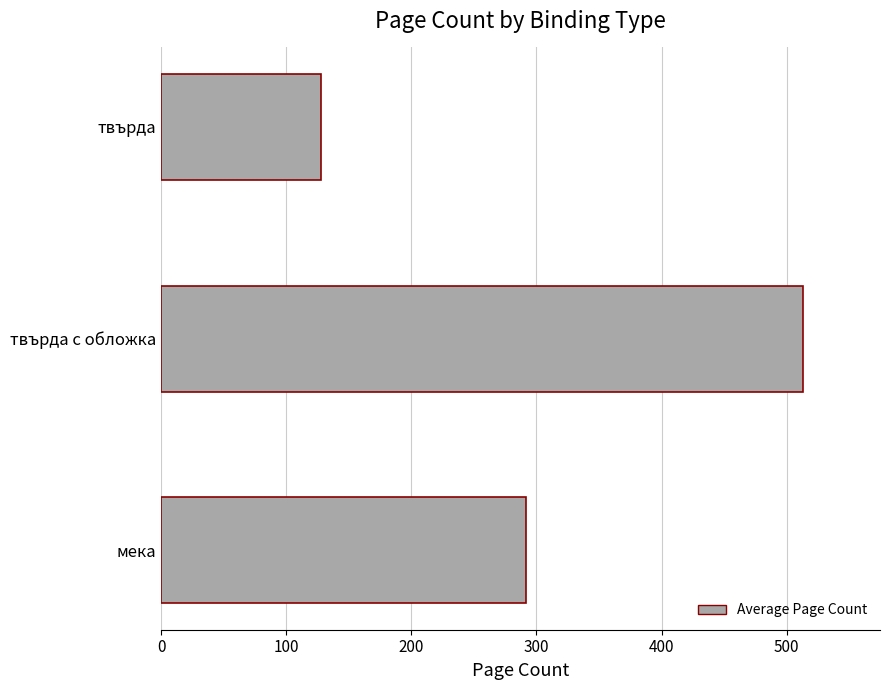

What is the change in value from мека to твърда с обложка?

+221